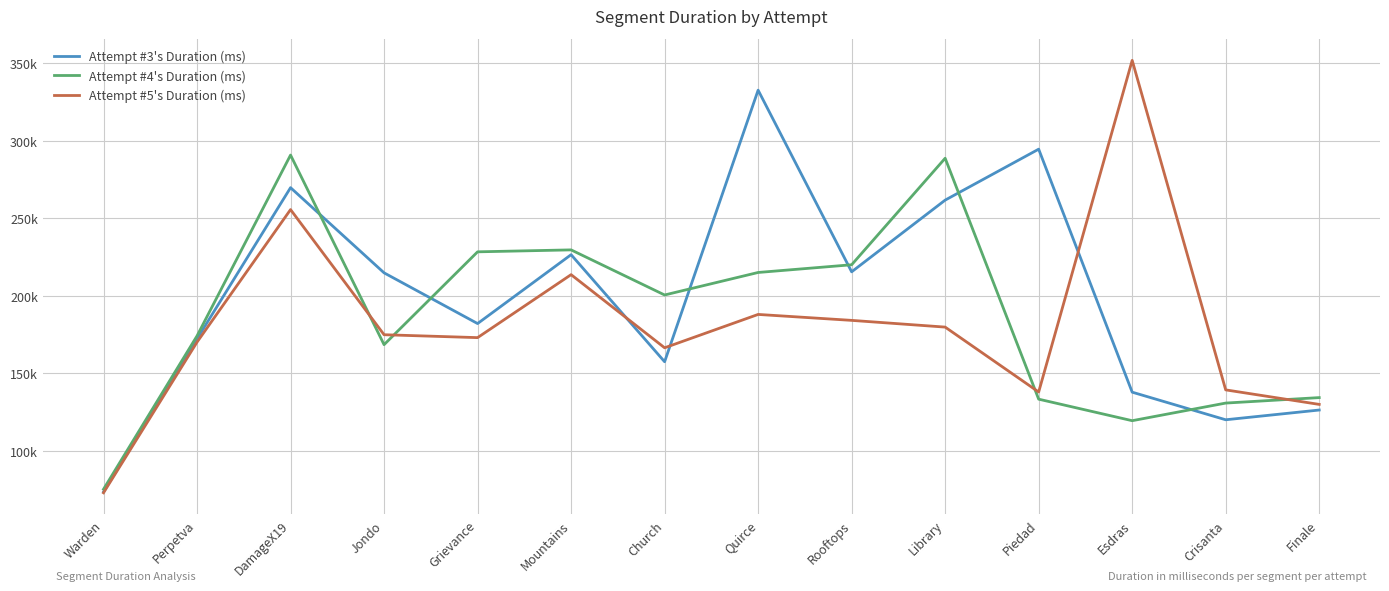

Reading left to right, transcribe all the data shown in this chart.

Attempt #3's Duration (ms): Warden=73531	Perpetva=172235	DamageX19=269757	Jondo=214820	Grievance=182102	Mountains=226525	Church=157472	Quirce=332639	Rooftops=215473	Library=261719	Piedad=294580	Esdras=137849	Crisanta=120046	Finale=126333
Attempt #4's Duration (ms): Warden=75260	Perpetva=174149	DamageX19=290779	Jondo=168485	Grievance=228366	Mountains=229623	Church=200533	Quirce=215052	Rooftops=220030	Library=288728	Piedad=133334	Esdras=119451	Crisanta=130817	Finale=134342
Attempt #5's Duration (ms): Warden=72950	Perpetva=170136	DamageX19=255606	Jondo=174899	Grievance=173026	Mountains=213648	Church=166475	Quirce=187991	Rooftops=184157	Library=179817	Piedad=137954	Esdras=351854	Crisanta=139322	Finale=129961